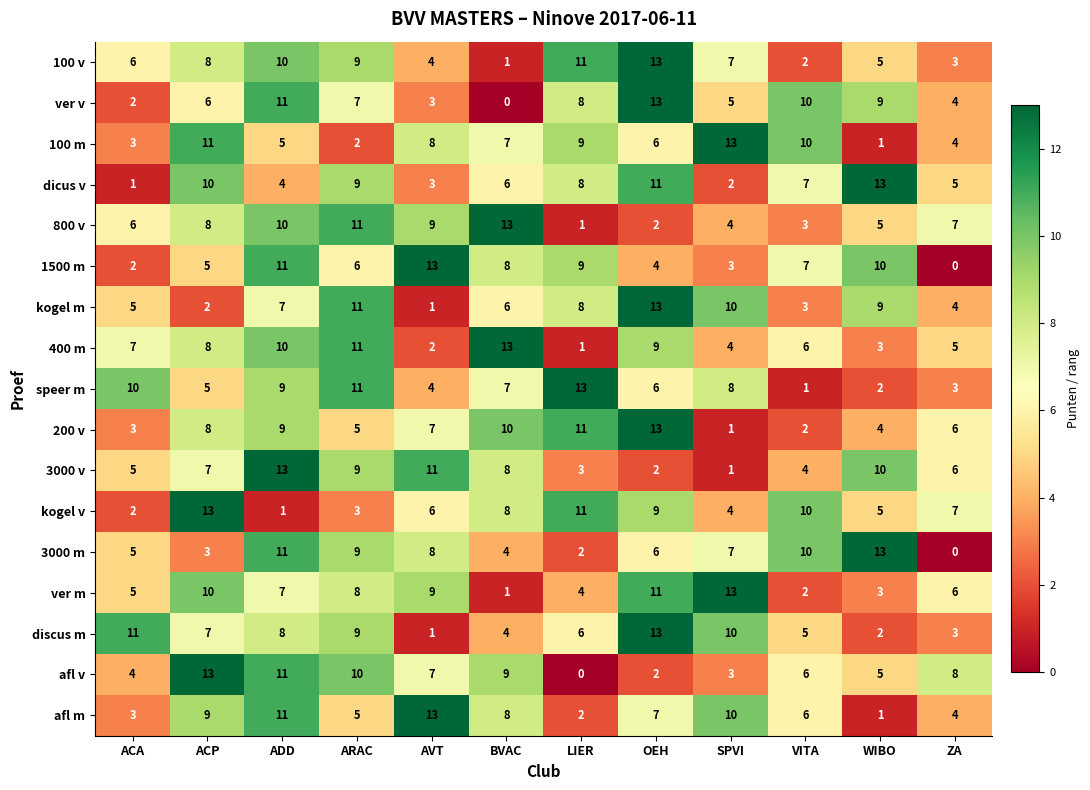

Which category has the highest value in the discus m series?

OEH